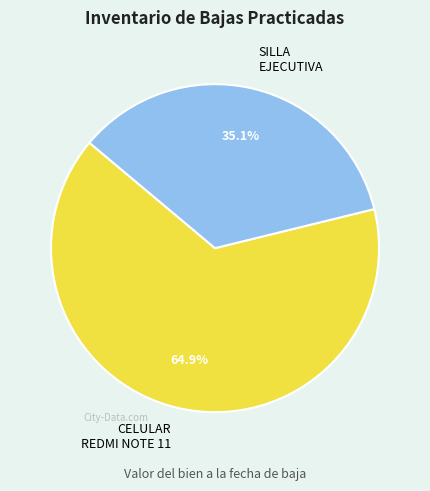

Rank the categories by value from highest to lowest.

CELULAR REDMI NOTE 11, SILLA EJECUTIVA